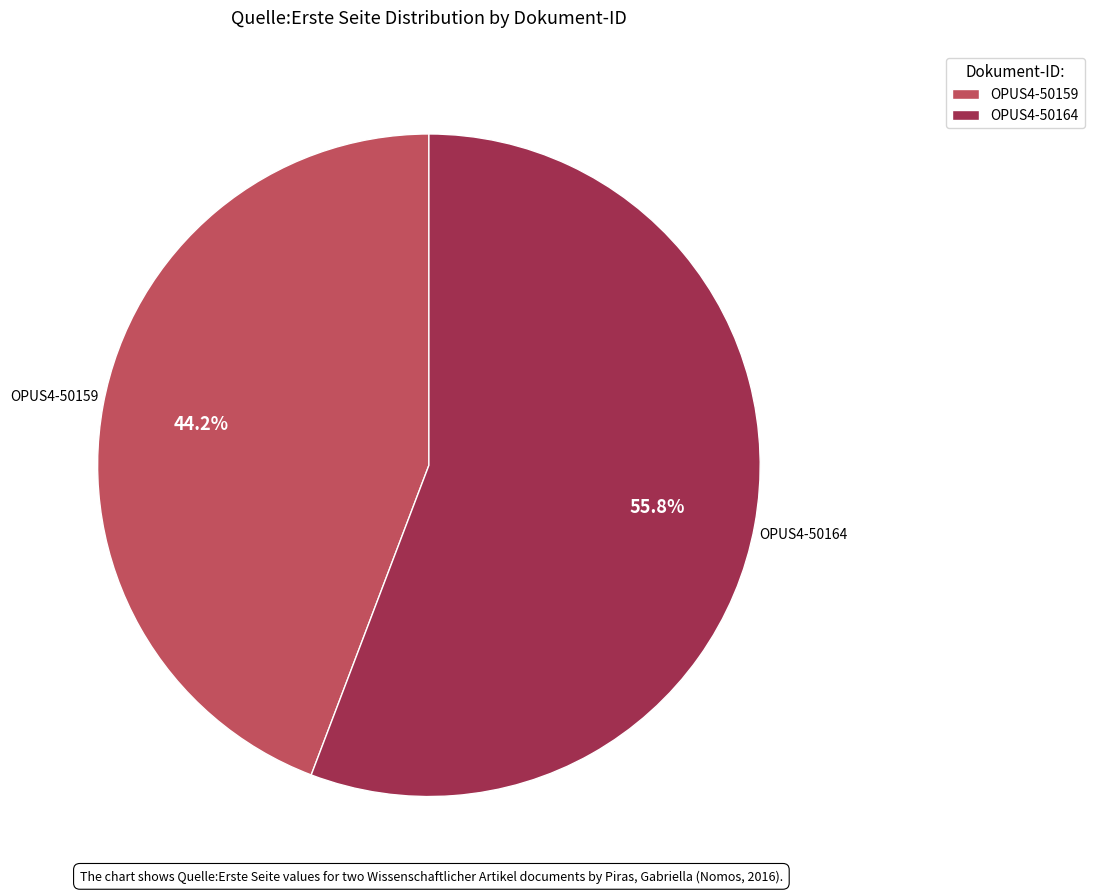

Between OPUS4-50159 and OPUS4-50164, which is larger?

OPUS4-50164